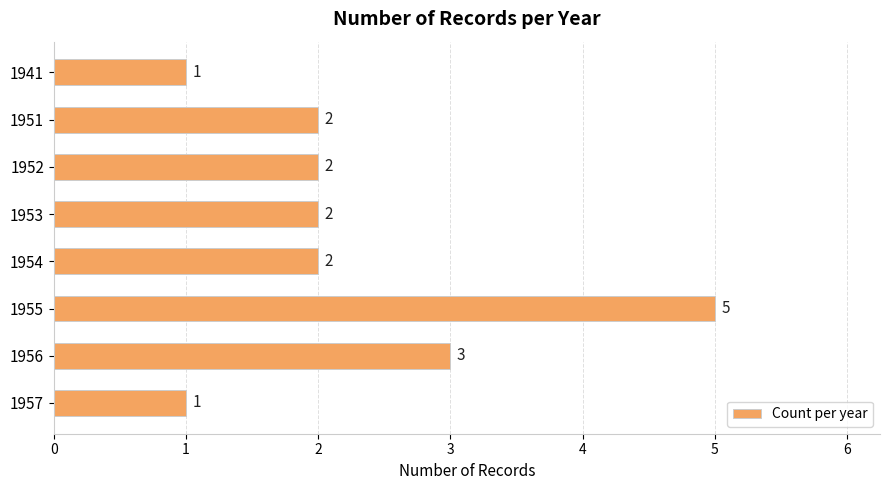

What is the ratio of the value at 1954 to the value at 1955?

0.4